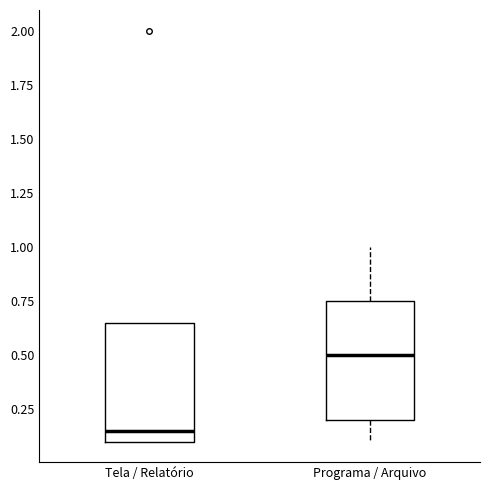

Reading left to right, transcribe this box plot: for each box, give where its median line is, the range the box spans, and where its two whiskers end, as read against the y-axis. The values are not printed on the chart, so give them approximately, as read against the axis.

Tela / Relatório: median 0.15, box 0.10 to 0.65, whiskers 0.10 to 0.65
Programa / Arquivo: median 0.50, box 0.20 to 0.75, whiskers 0.10 to 1.00